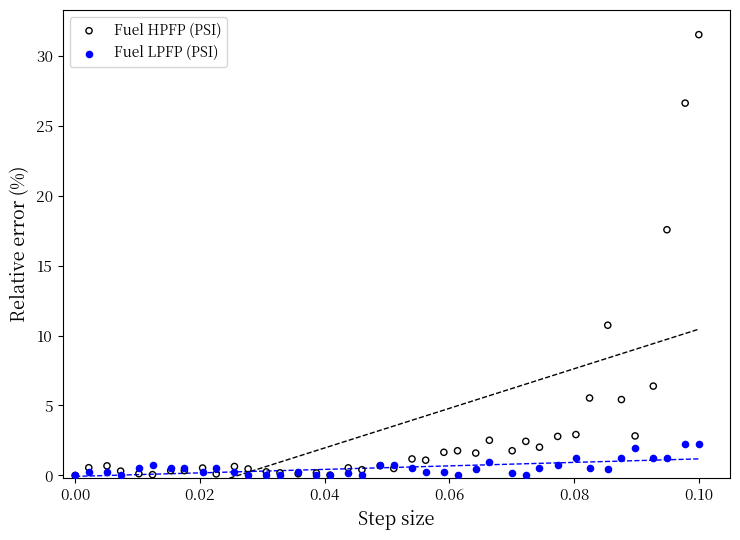

Which series reaches the maximum Y coordinate?

Fuel HPFP (PSI)